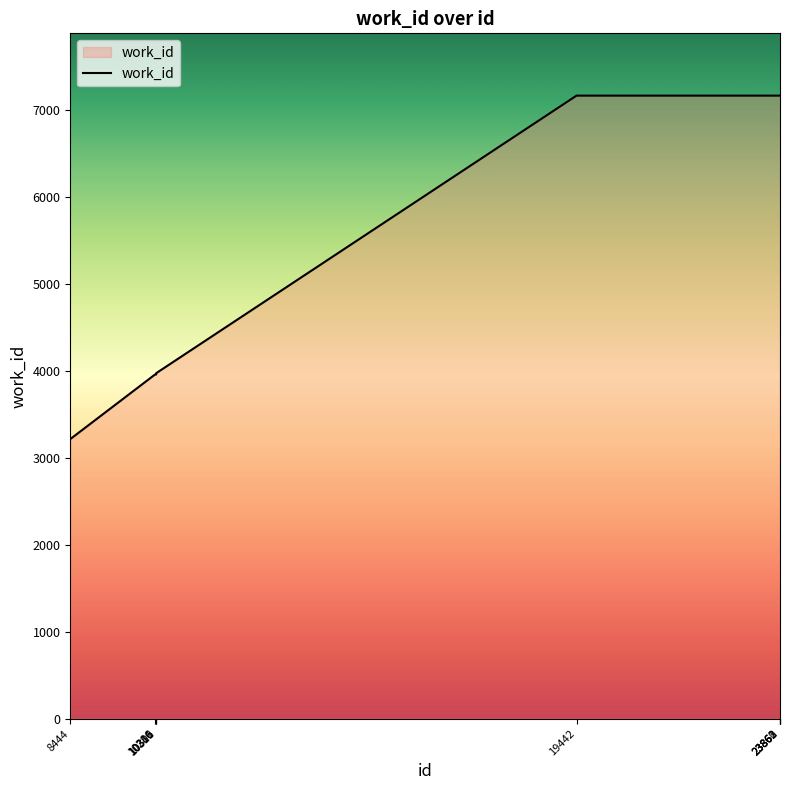

What is the difference between the maximum and minimum values?

3949